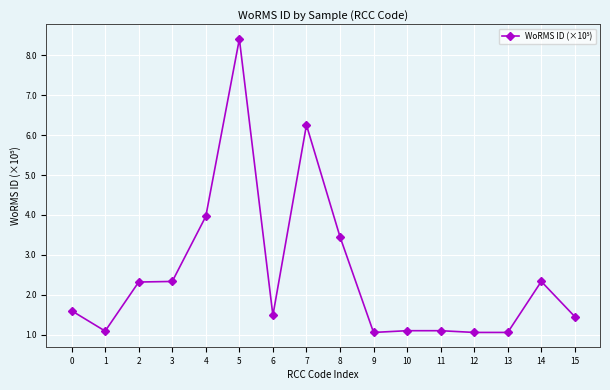

Reading left to right, list all the values displayed in this chart.

1.6	1.1	2.3	2.3	4.0	8.4	1.5	6.2	3.5	1.1	1.1	1.1	1.1	1.1	2.3	1.5